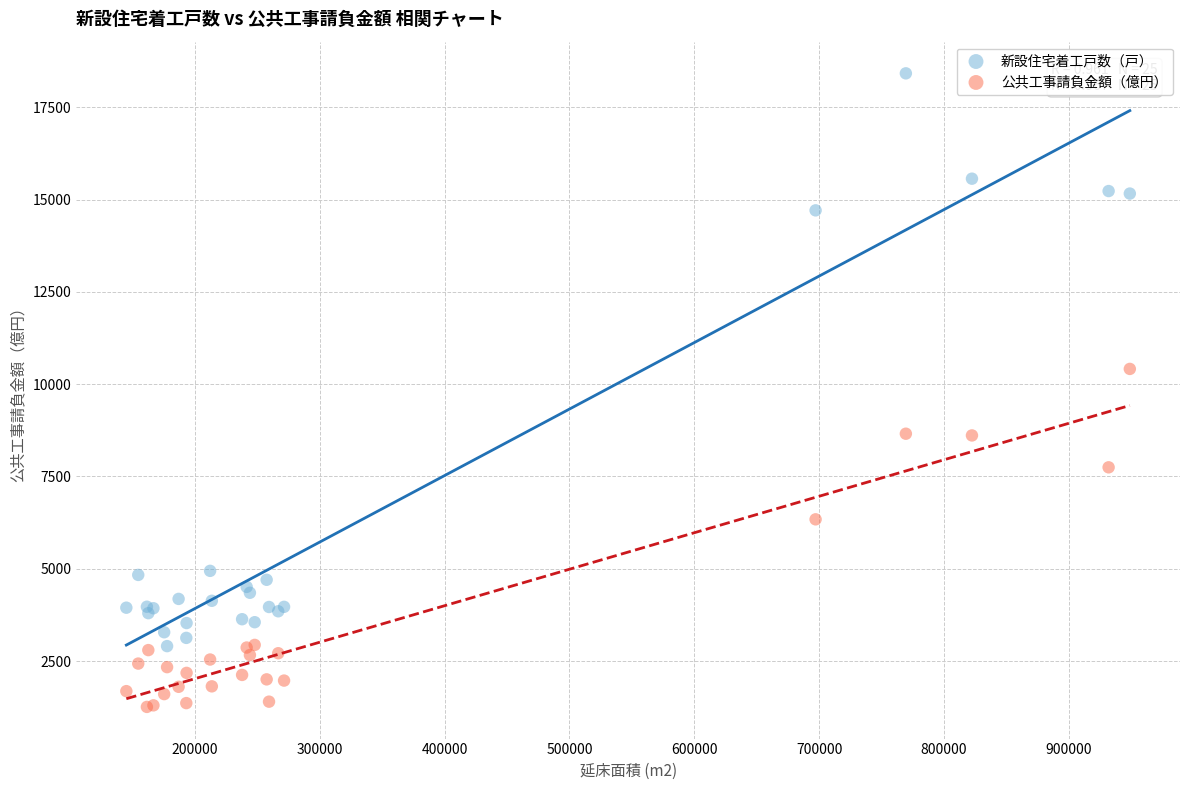

In the 新設住宅着工戸数（戸） series, what Y value is closest to 10663?

14710.0